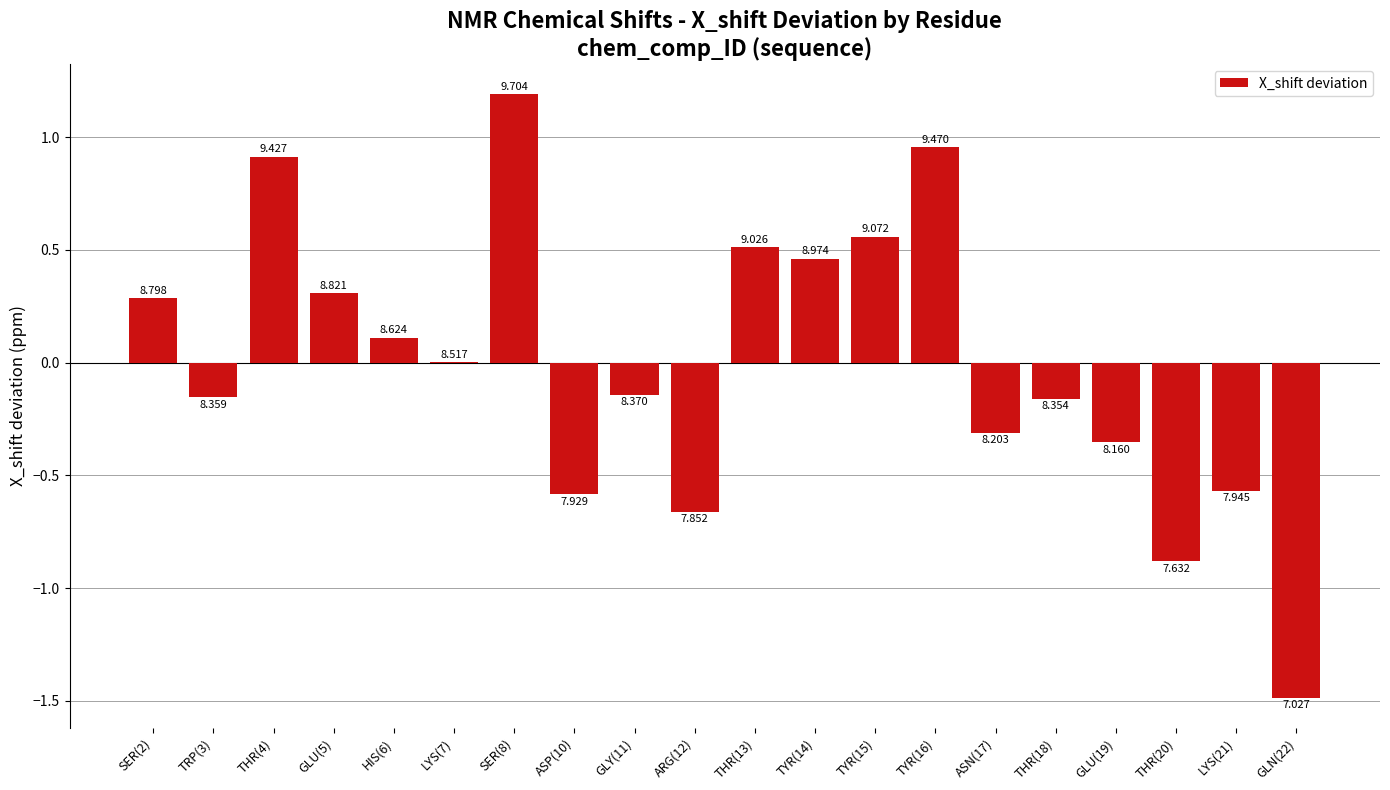

Are the bars horizontal?

No